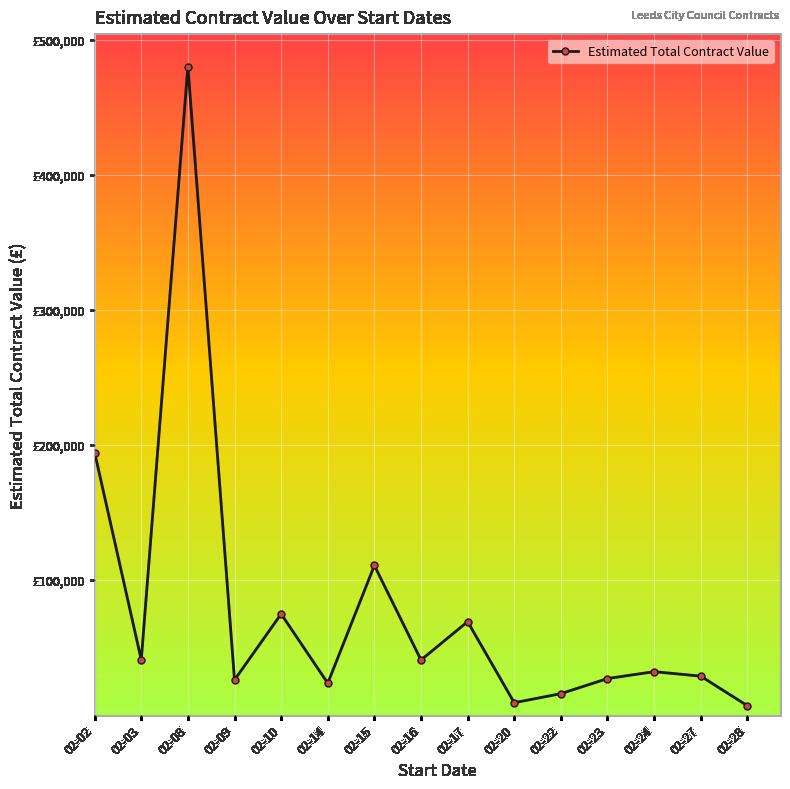

Which category has the lowest value across all series?

02-28